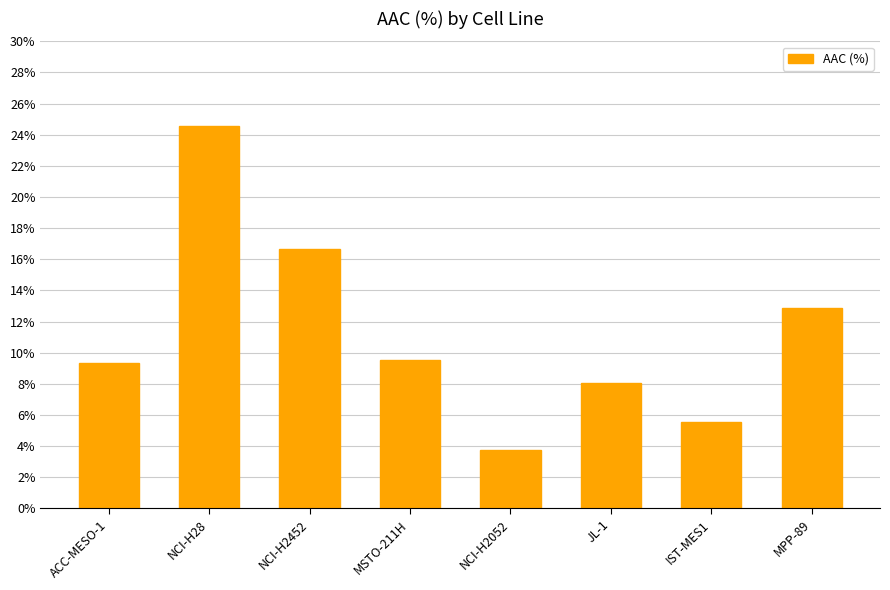

What is the sum of all values?

90.3